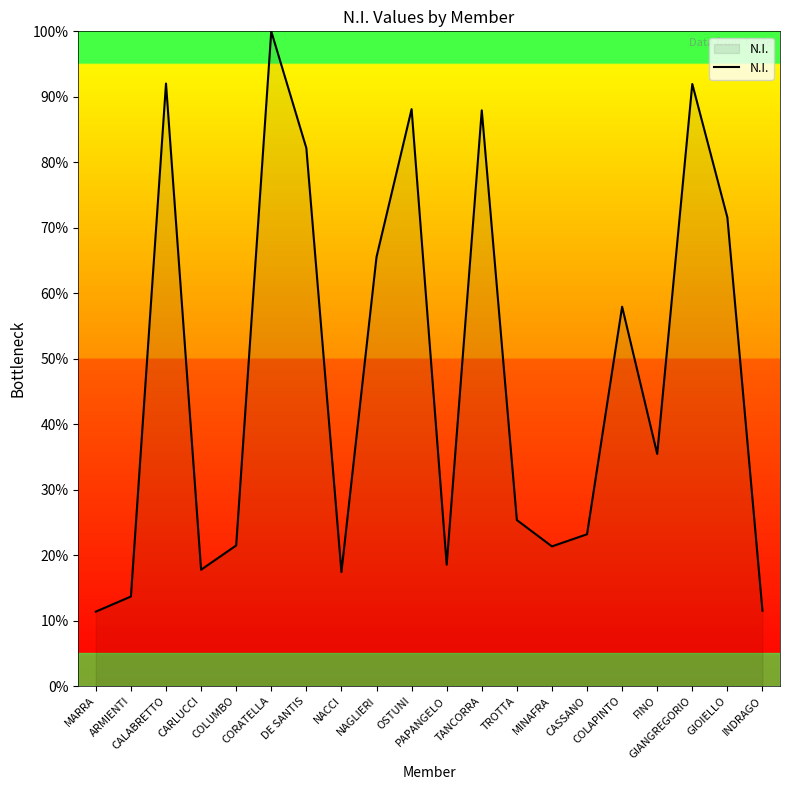

True or false: there are more than 0 points higher than both neighbors.

True